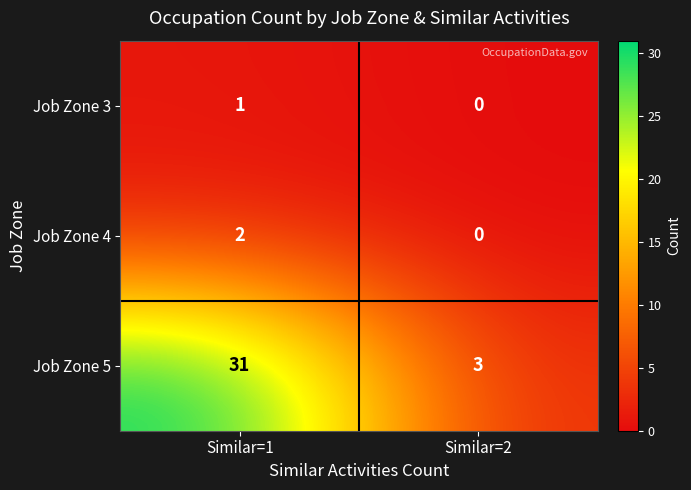

The Job Zone 5 series shows 22 at Similar=1. True or false?

False